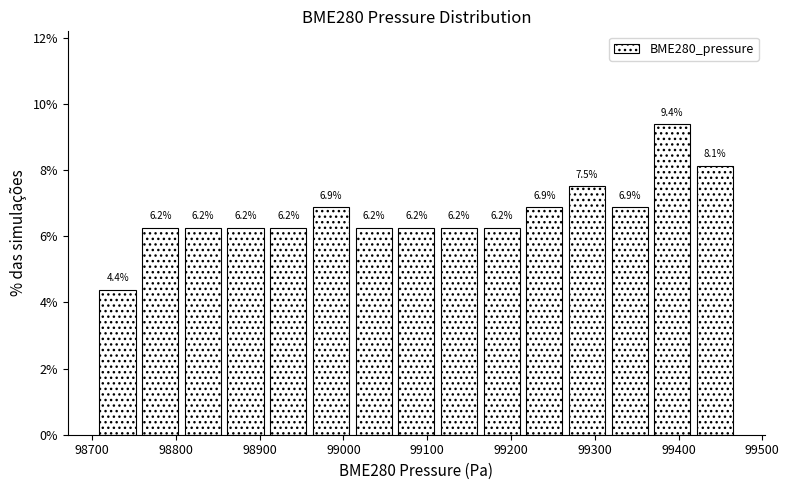

What is the height of the bar covering 99060 to 99110 on the x-axis? The bar edges are not printed on the chart, so give them approximately, as read against the axis.

6.2